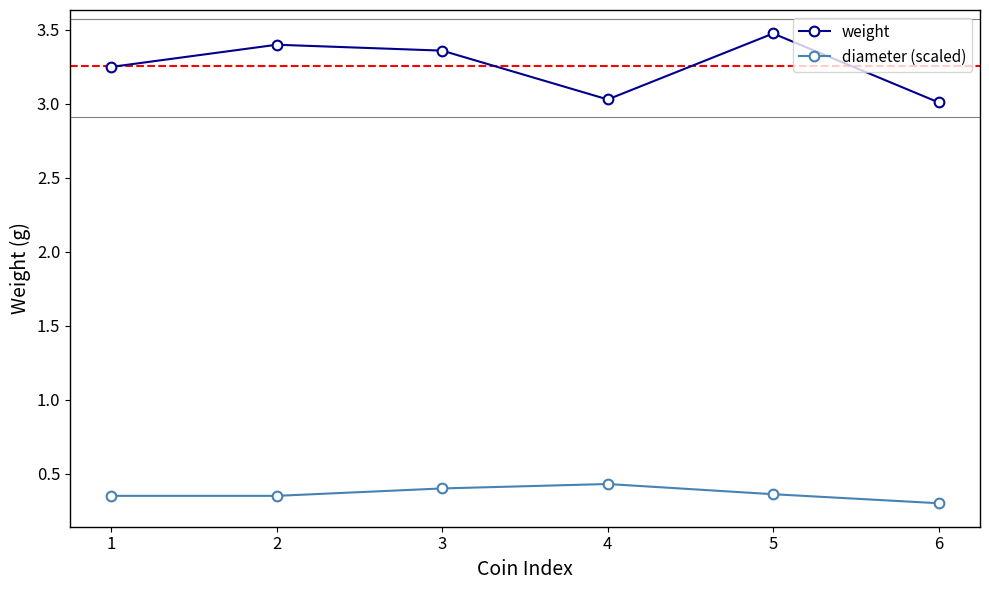

What is the sum of all weight values?

19.5